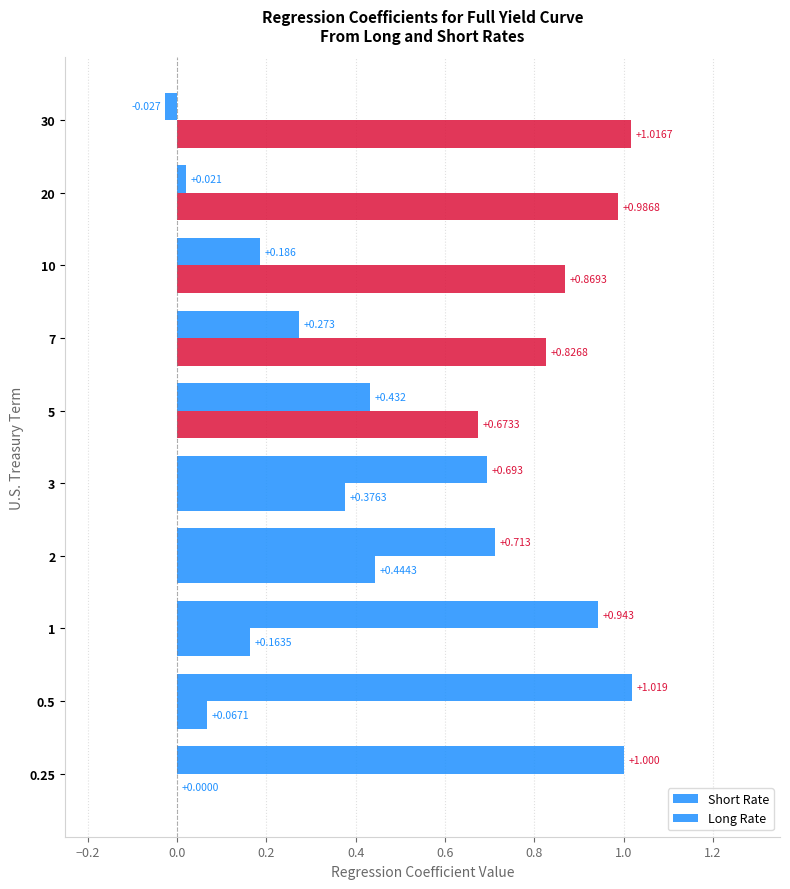

How many values in Long Rate are above zero?

9